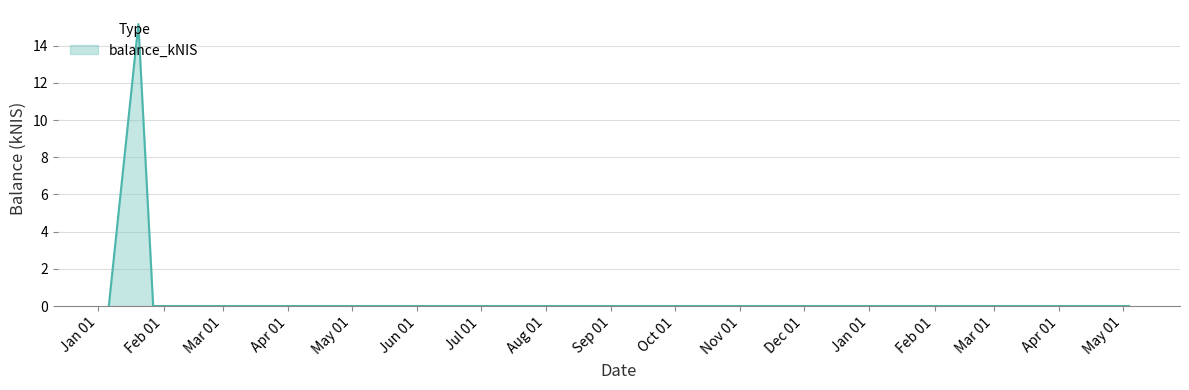

What is the sum of all values?

15.2